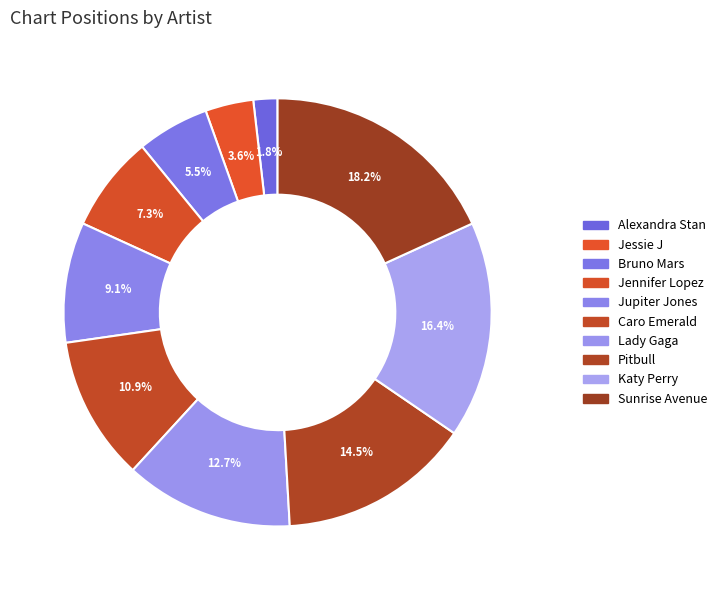

To the nearest percent, what is the difference between the Pitbull and Jessie J slice percentages?

11%